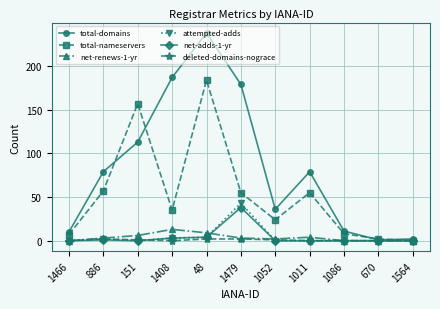

What is the label of the 1st point from the right?

1564